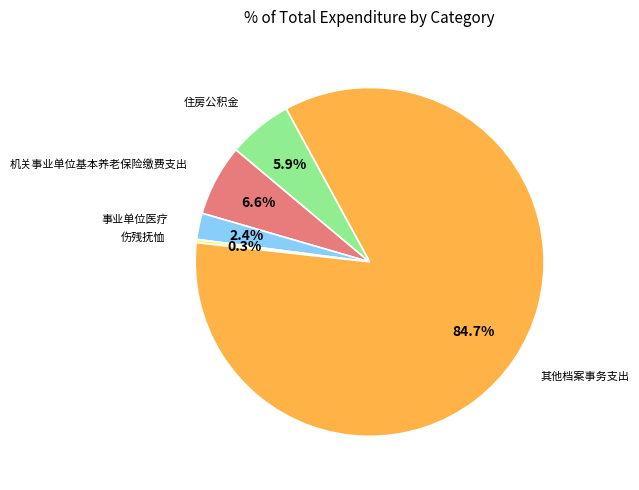

What is the ratio of the value at 其他档案事务支出 to the value at 机关事业单位基本养老保险缴费支出?

12.8